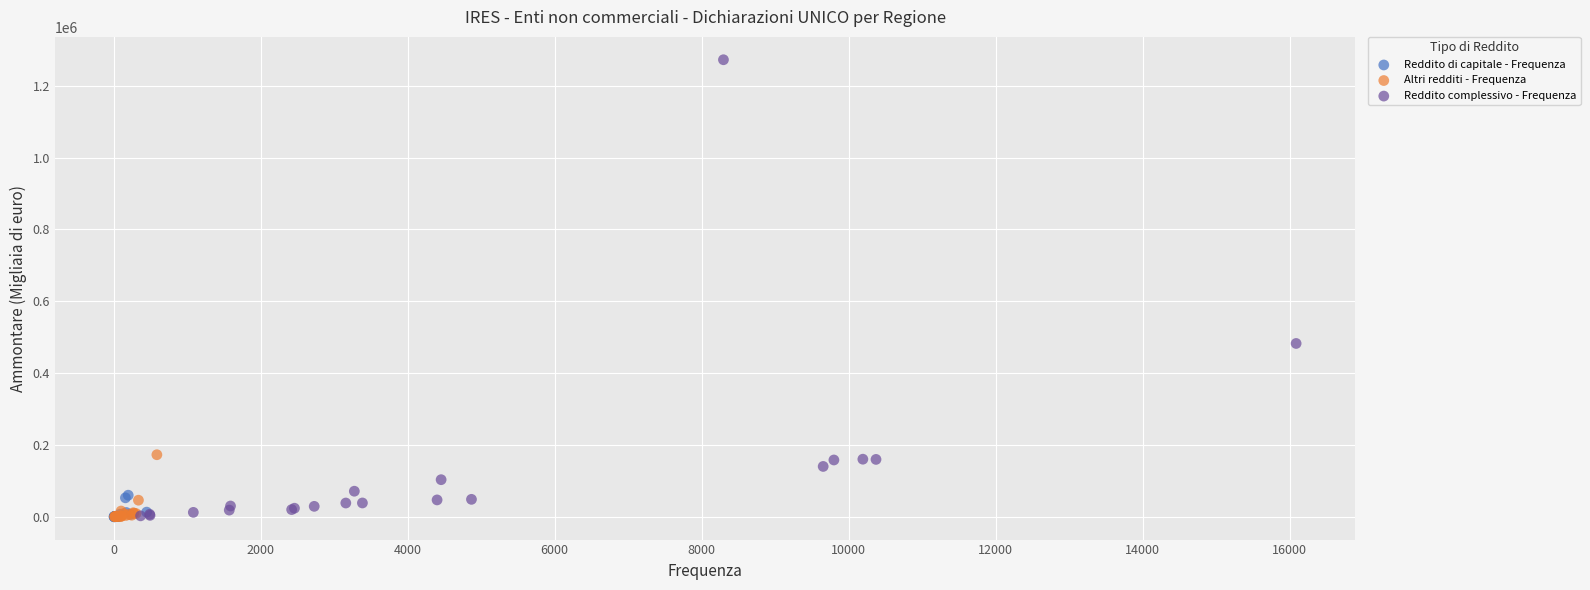

Which series has the largest Y range (max minus min)?

Reddito complessivo - Frequenza